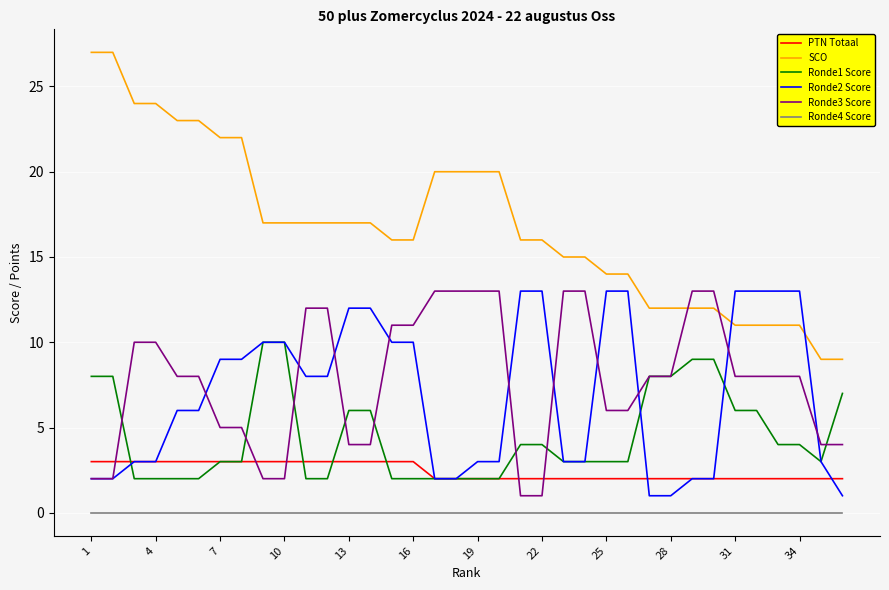

True or false: PTN Totaal and Ronde3 Score cross at least once.

True